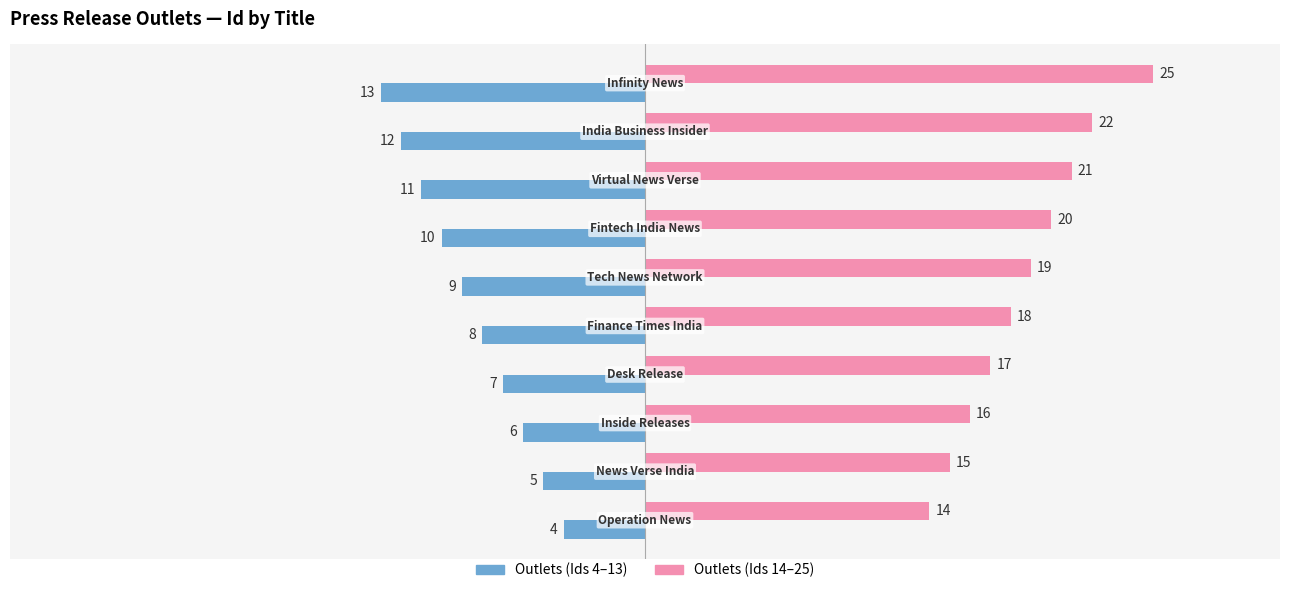

What is the difference between the second highest and minimum values in the Outlets (Ids 4–13) series?

8